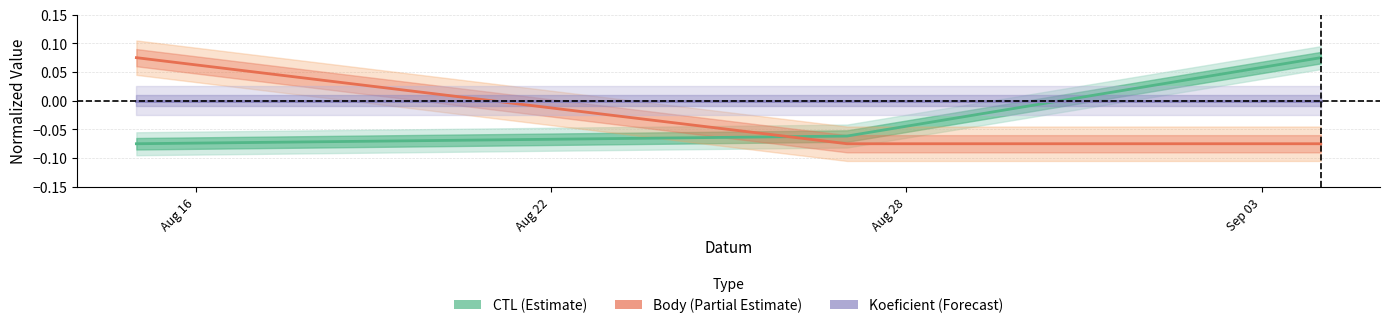

Reading left to right, what are all the values shown in this chart?

CTL (Estimate): -0.1	-0.1	0.1
Body (Partial Estimate): 0.1	-0.1	-0.1
Koeficient (Forecast): 0.0	0.0	0.0